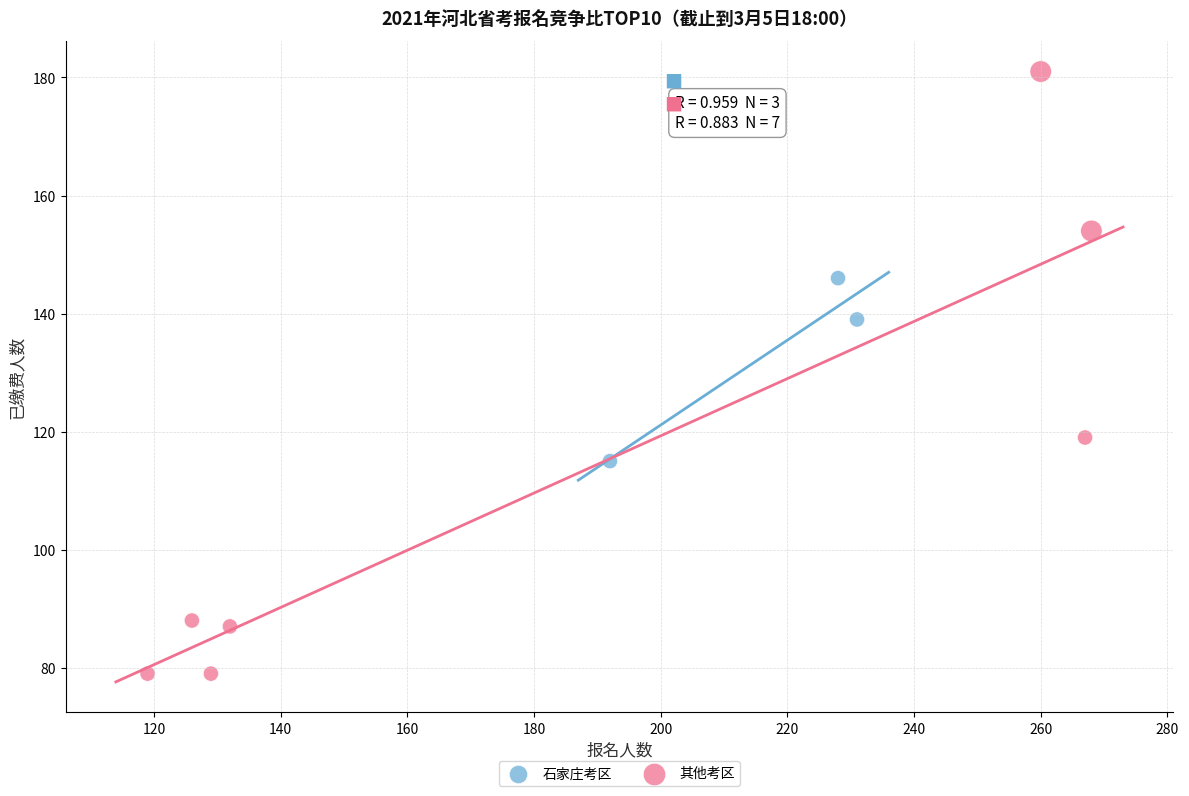

Which series contains the lowest Y value?

其他考区